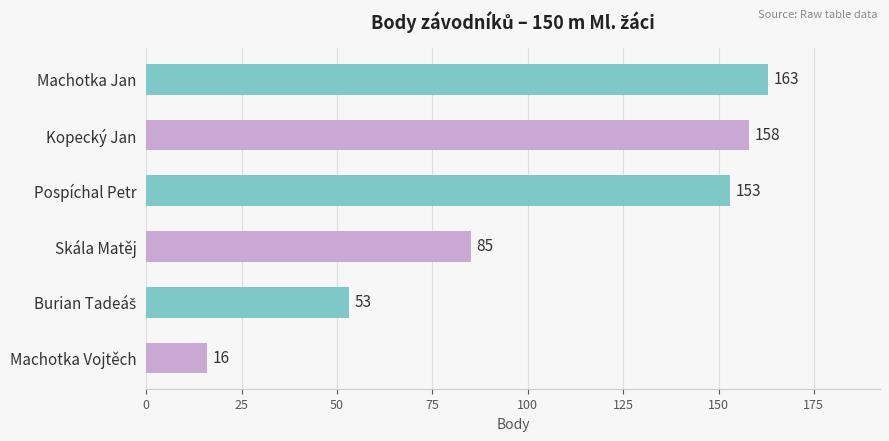

Which has a higher value, Machotka Jan or Pospíchal Petr?

Machotka Jan